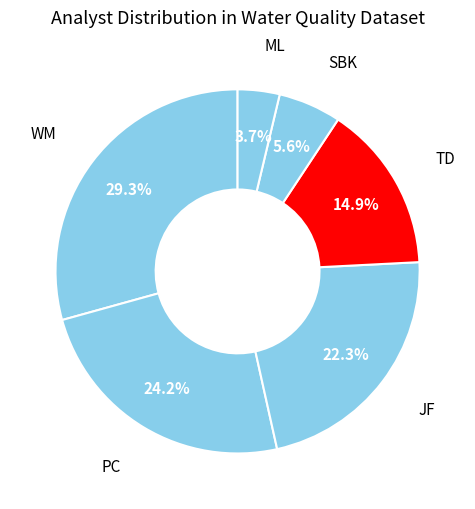

Which category has the smallest portion of the pie?

ML